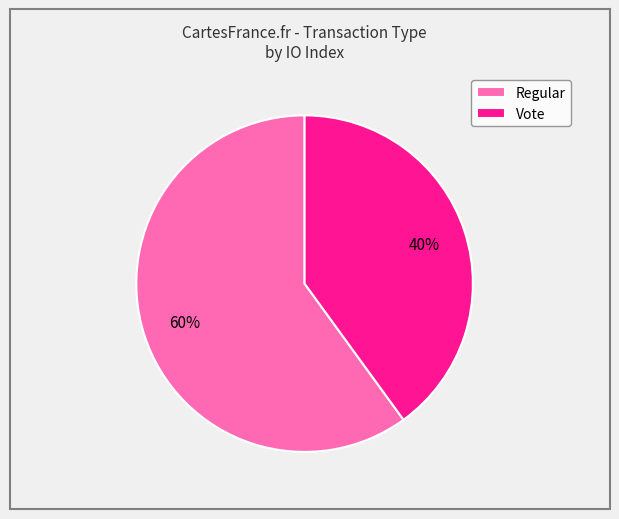

Does any single category account for the majority?

Yes